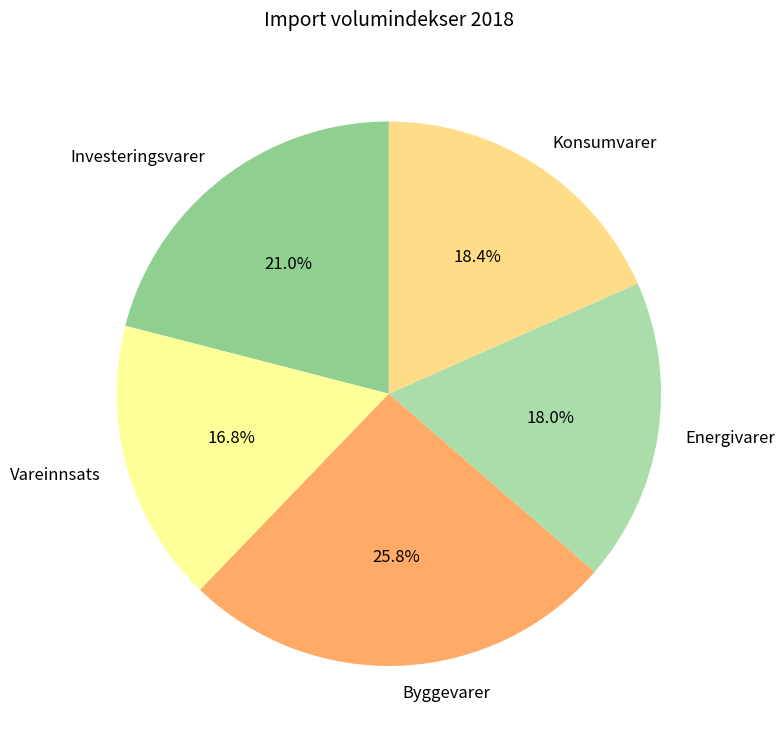

The Energivarer slice represents 7% of the pie. True or false?

False